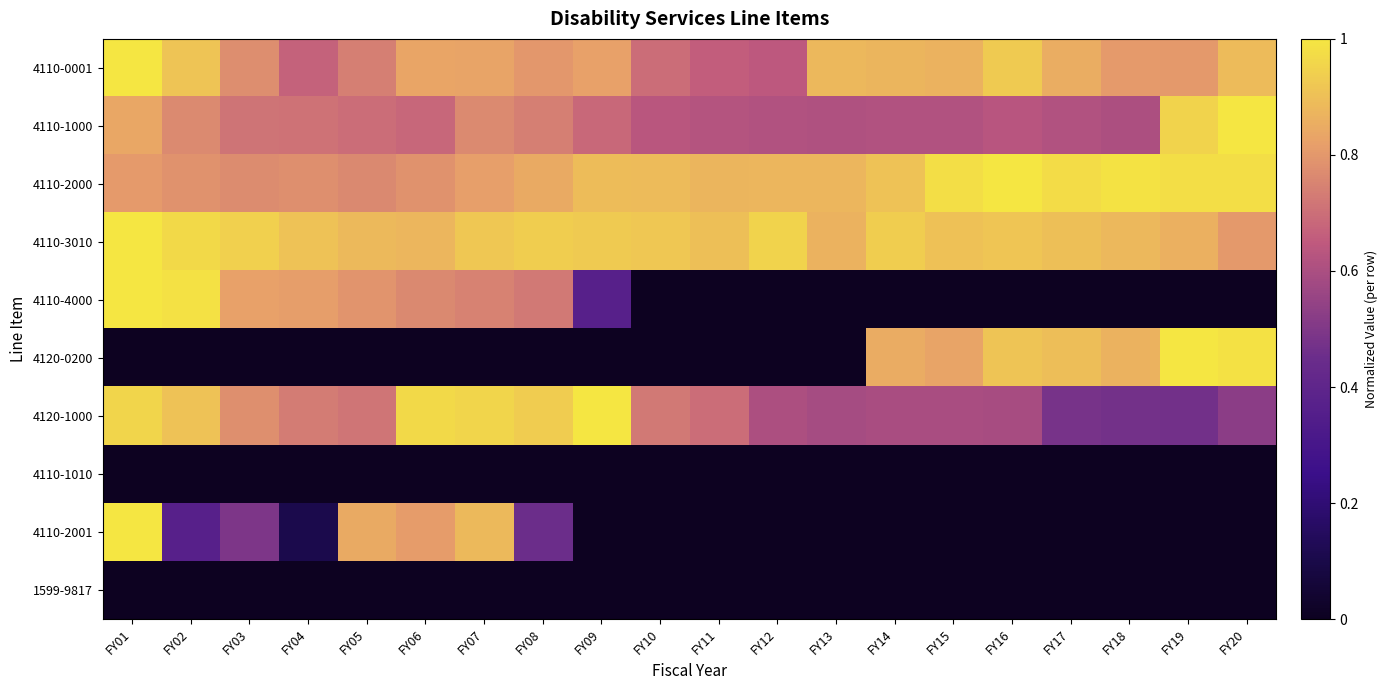

Rank the series by their maximum value, from highest to lowest.

4110-0001, 4110-1000, 4110-2000, 4110-3010, 4110-4000, 4120-0200, 4120-1000, 4110-2001, 4110-1010, 1599-9817